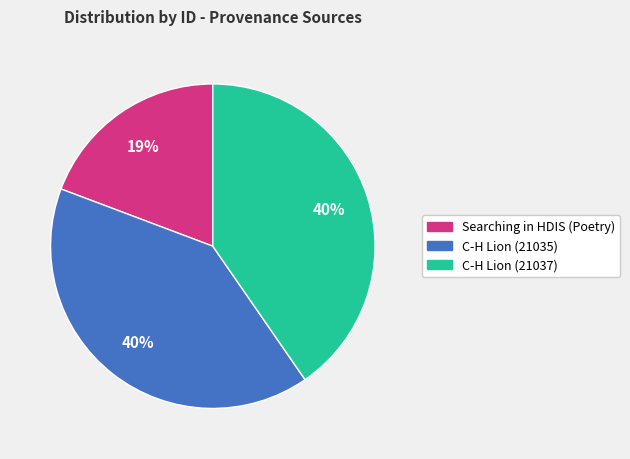

Approximately how many times larger is the value at C-H Lion (21037) compared to C-H Lion (21035)?

1.0